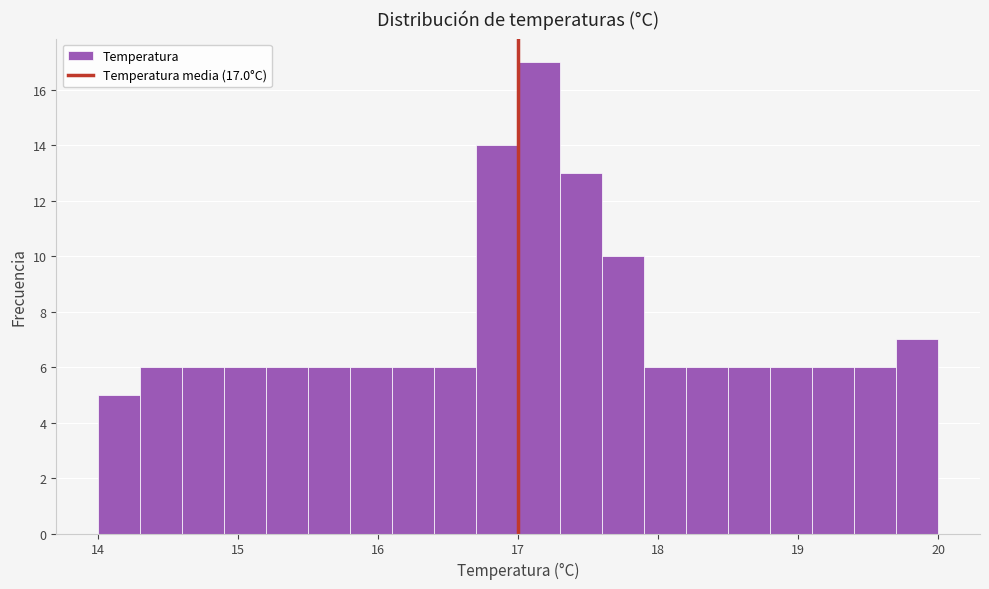

Read against the x-axis, roughly where is the centre of the tallest bar?

17.2